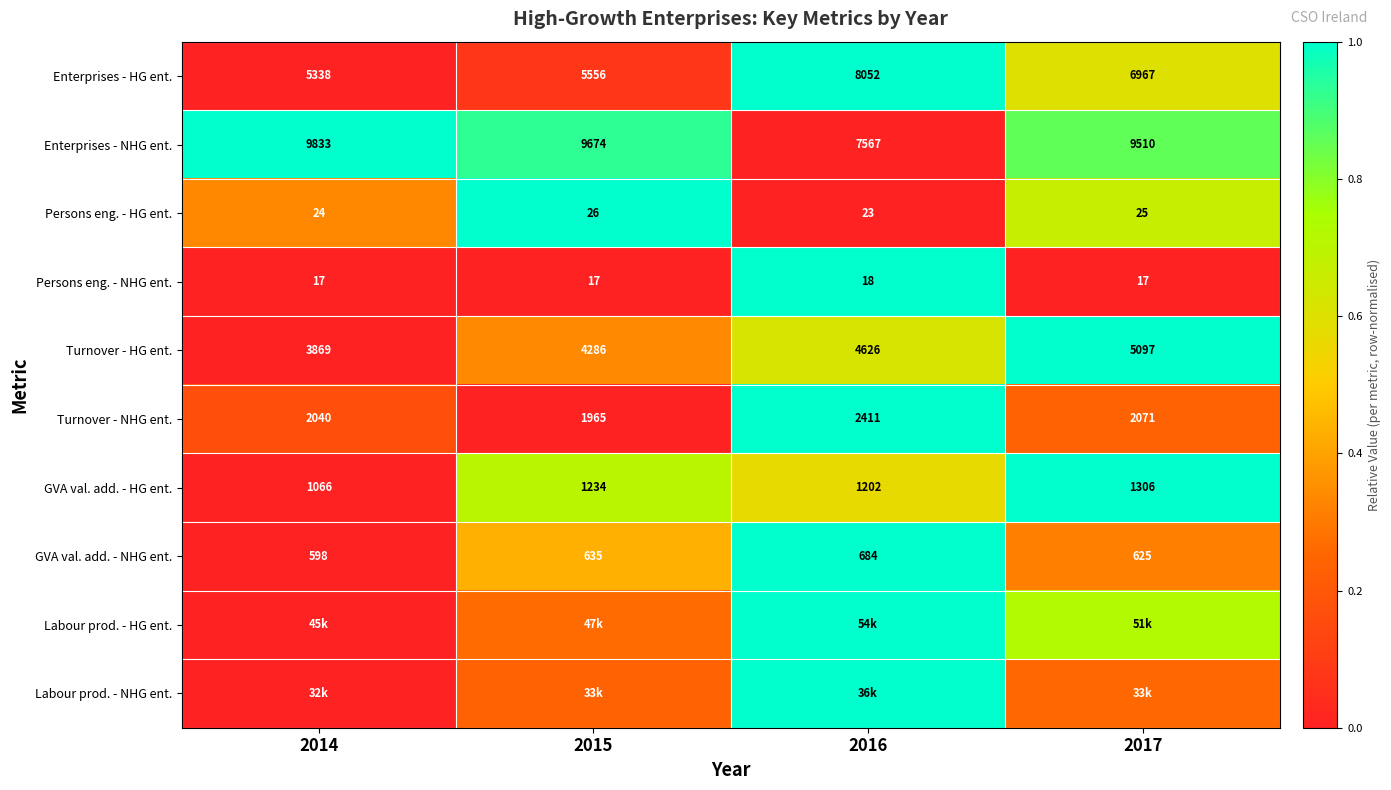

How many data points in Turnover - NHG ent. are less than 2071?

2